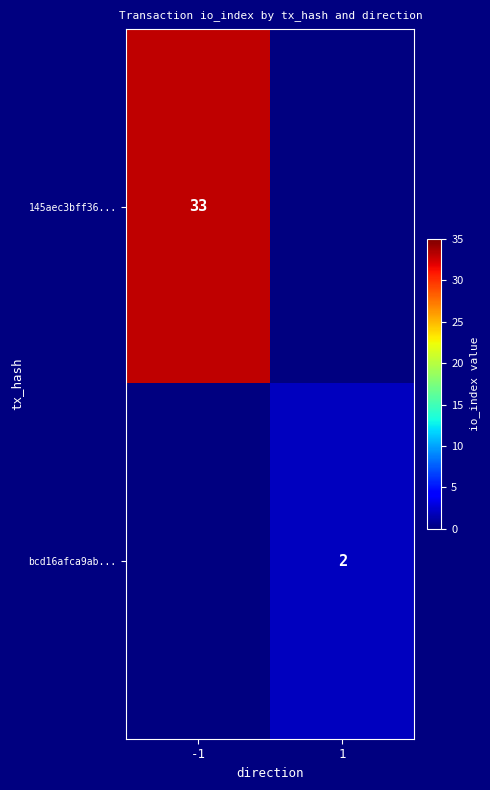

True or false: bcd16afca9ab... has a value of 1 at 1.

False